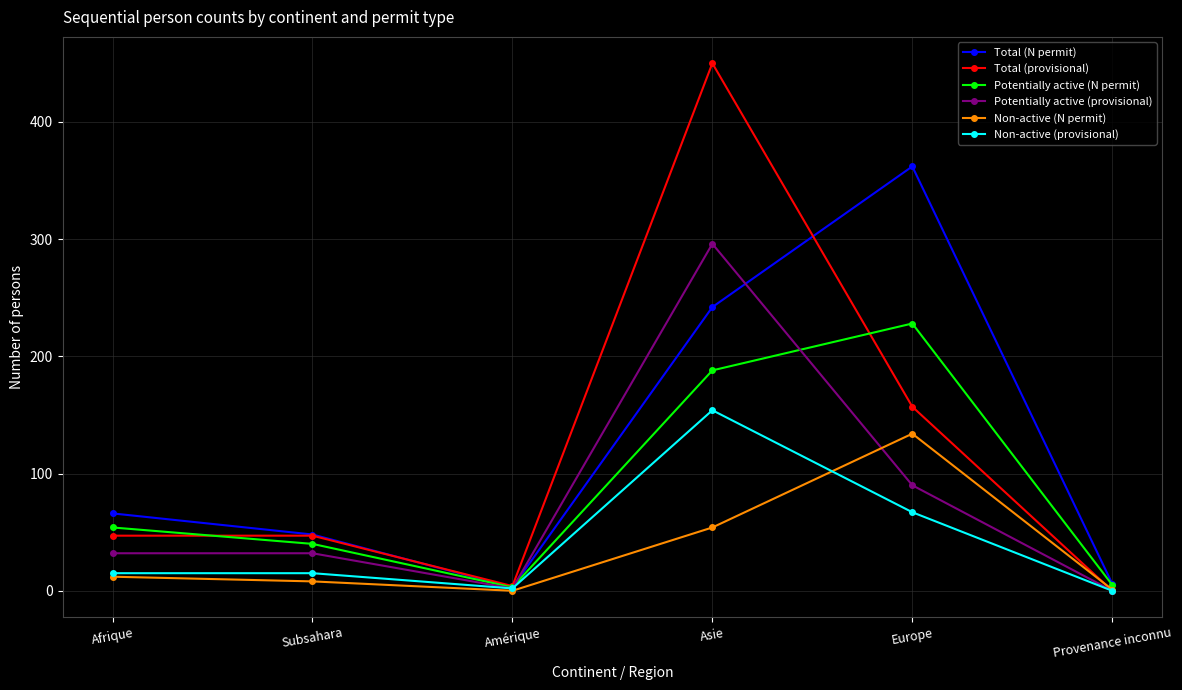

List the series in order of their peak value, lowest first.

Non-active (N permit), Non-active (provisional), Potentially active (N permit), Potentially active (provisional), Total (N permit), Total (provisional)